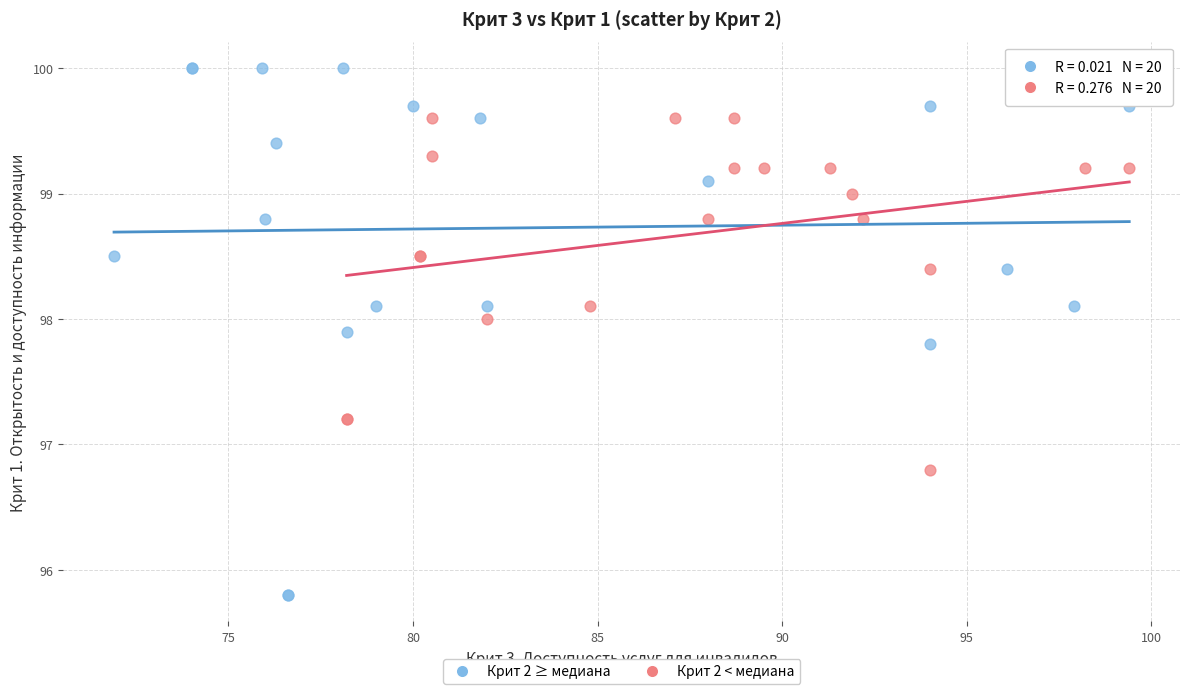

Which series reaches the minimum Y coordinate?

Крит 2 ≥ медиана